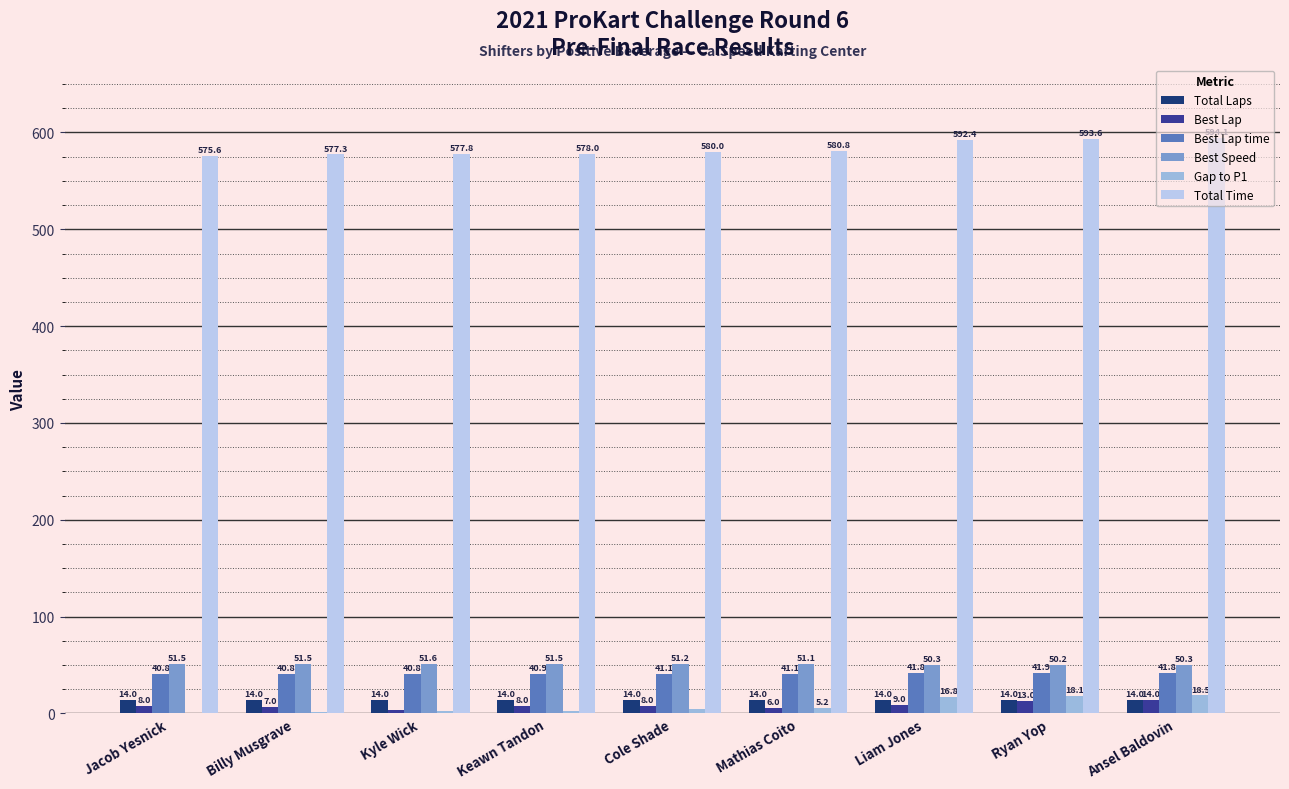

How many distinct data groups are displayed?

6